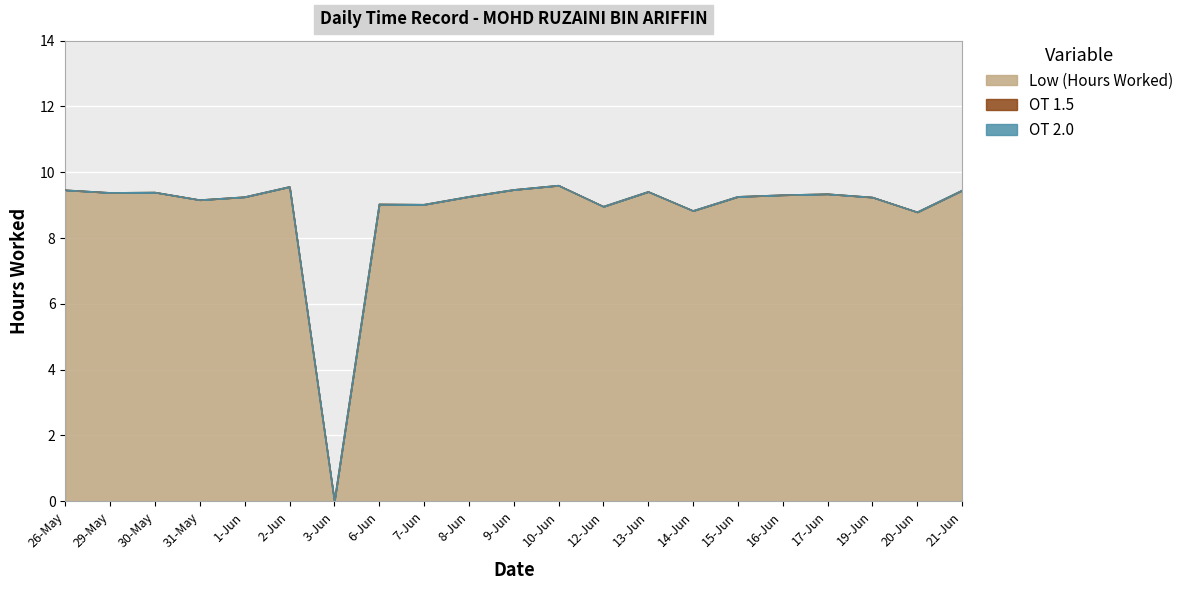

Which series has the widest spread of values?

Low (Hours Worked)